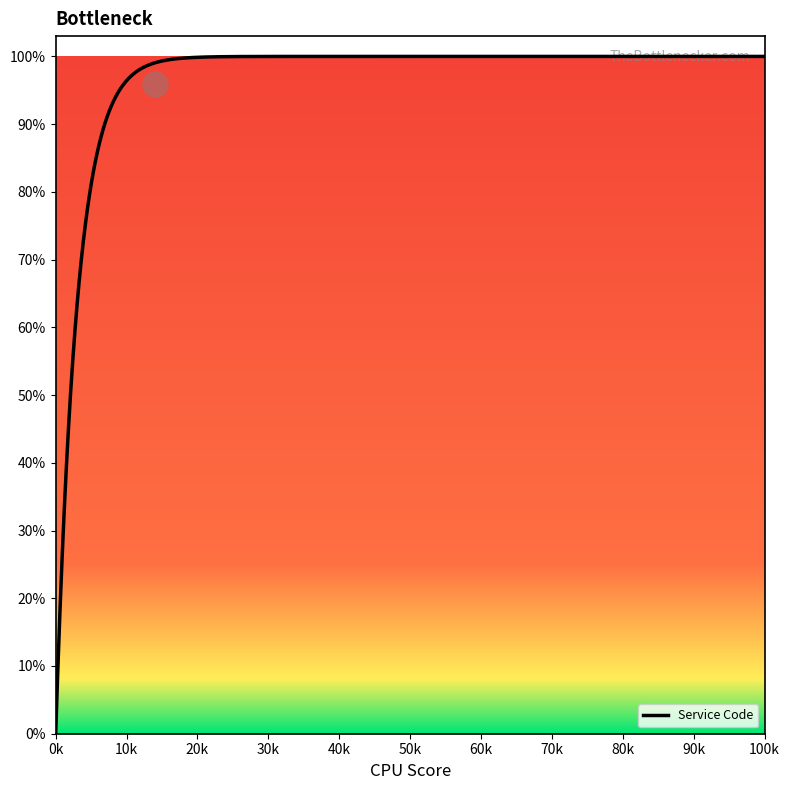

What is the greatest value displayed?

100.0